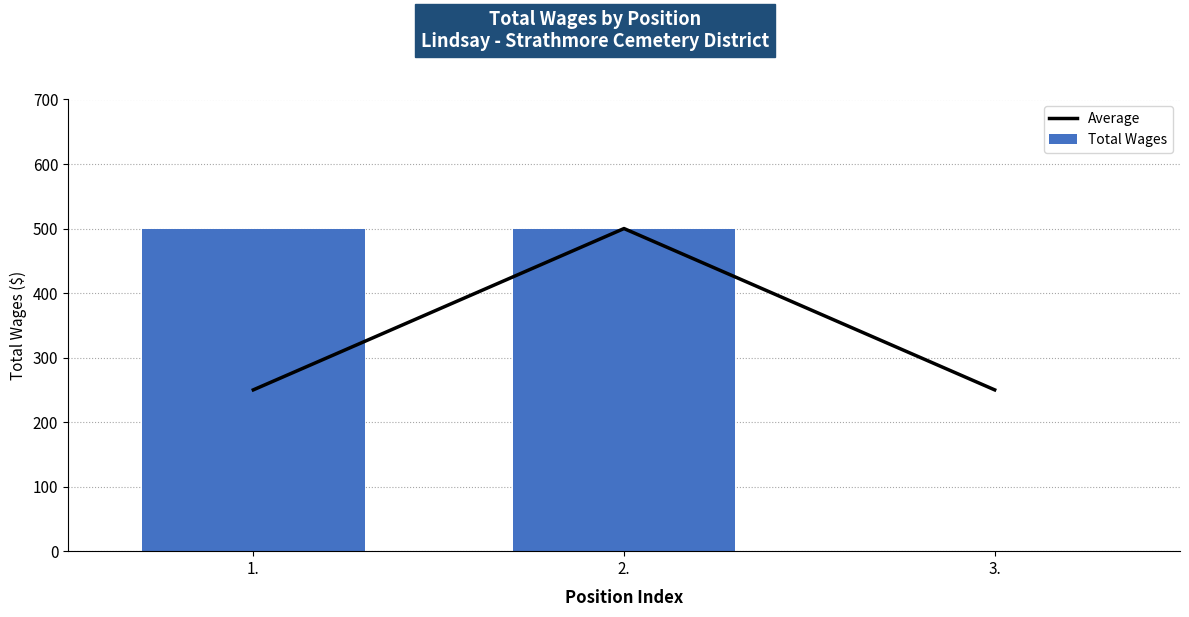

The value of Average at 2. is 500. True or false?

True